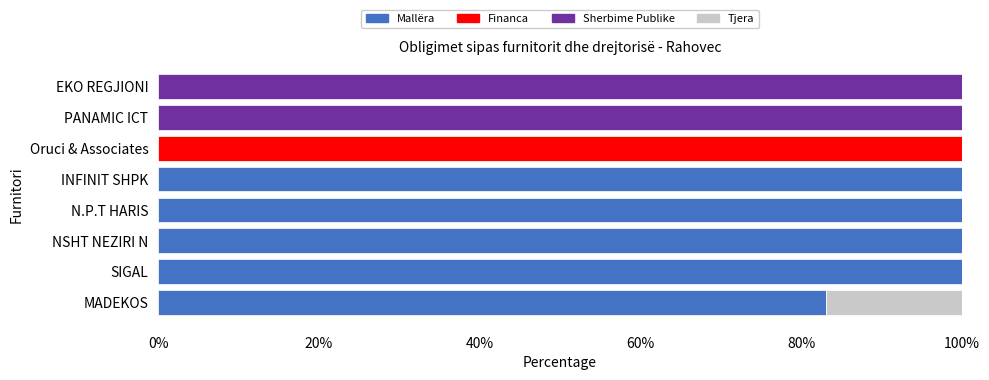

What is the maximum value for Mallëra?

100.0